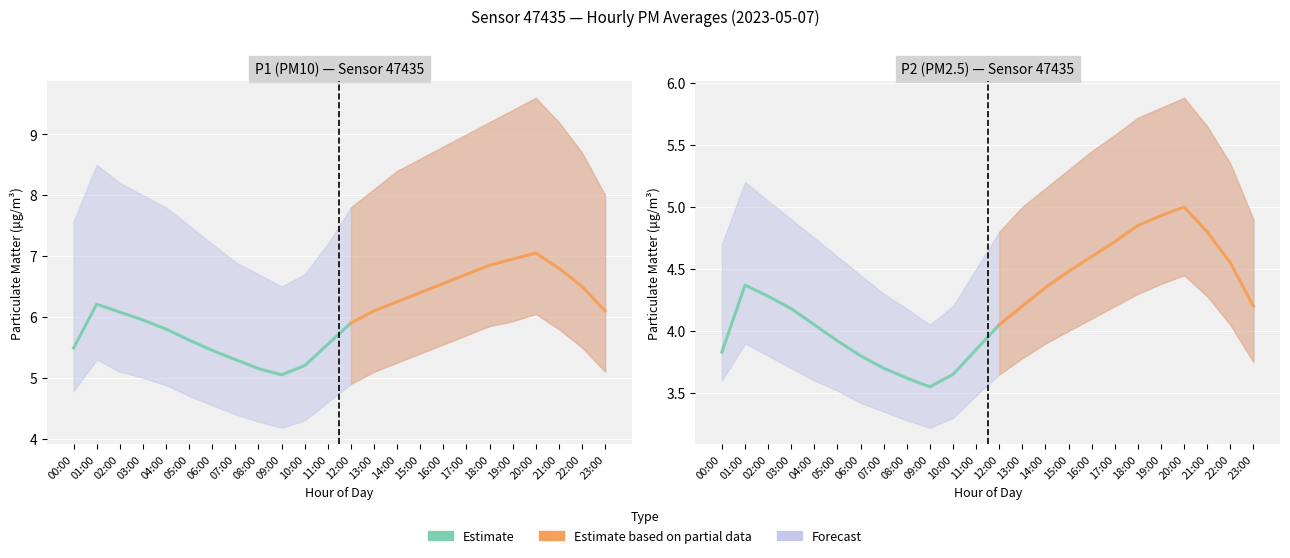

List the labels in order of value, largest first.

01:00, 02:00, 03:00, 04:00, 12:00, 05:00, 11:00, 00:00, 06:00, 07:00, 10:00, 08:00, 09:00